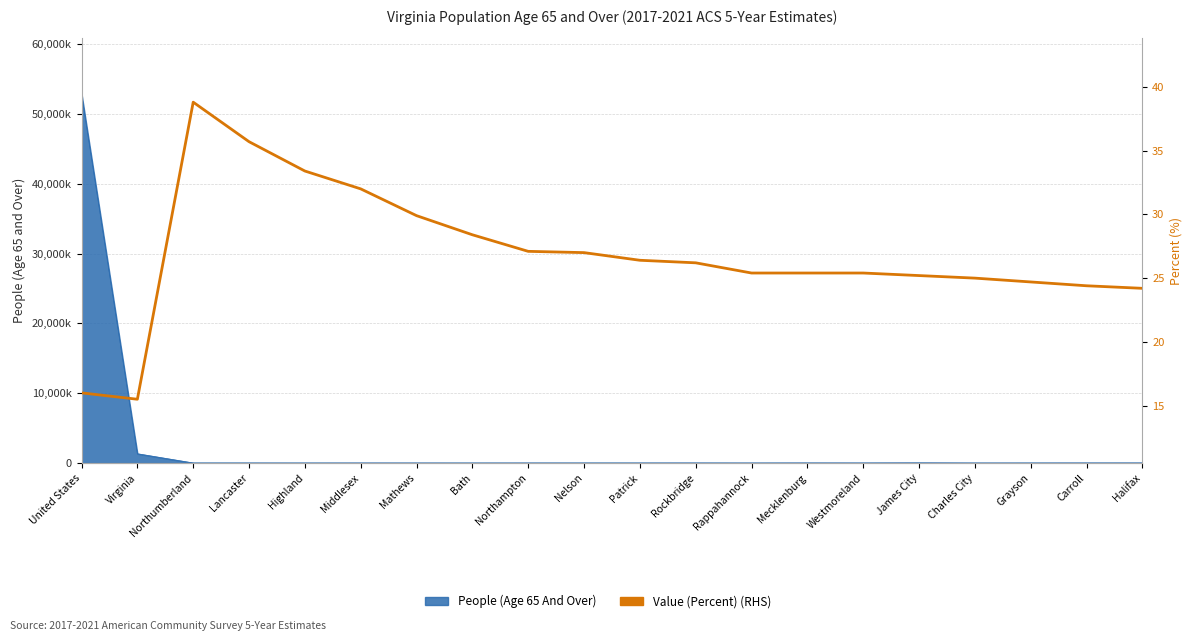

Reading left to right, transcribe all the data shown in this chart.

United States=16.0	Virginia=15.5	Northumberland=38.8	Lancaster=35.7	Highland=33.4	Middlesex=32.0	Mathews=29.9	Bath=28.4	Northampton=27.1	Nelson=27.0	Patrick=26.4	Rockbridge=26.2	Rappahannock=25.4	Mecklenburg=25.4	Westmoreland=25.4	James City=25.2	Charles City=25.0	Grayson=24.7	Carroll=24.4	Halifax=24.2